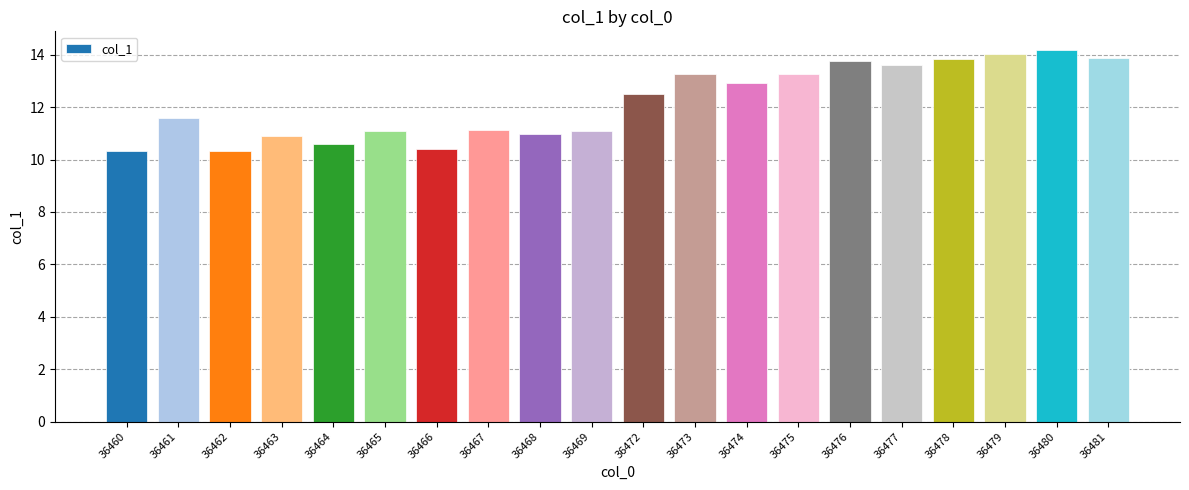

What value does the data have at 36478?

13.8